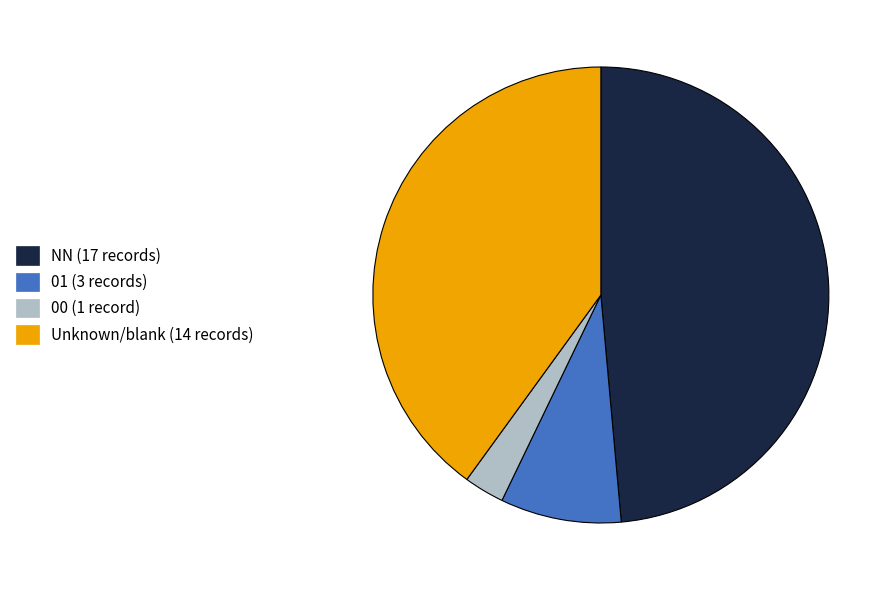

The NN (17 records) slice represents 49% of the pie. True or false?

True